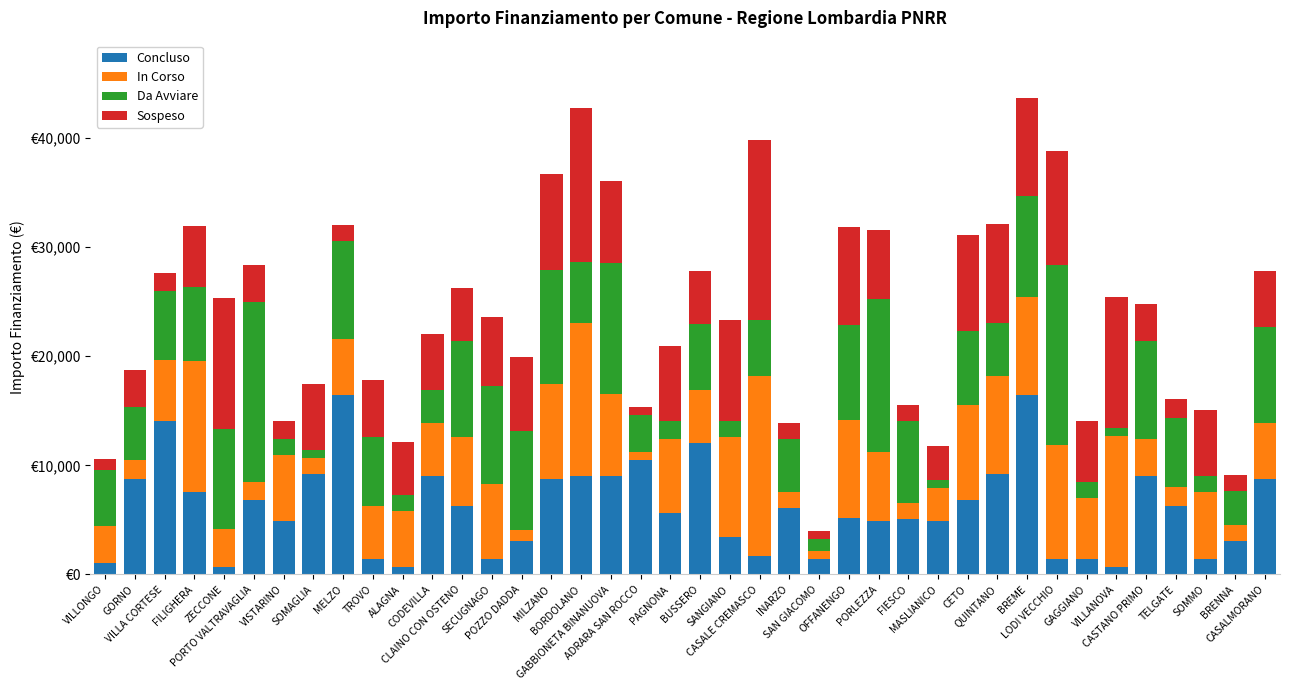

What is the sum of the Sospeso values at VILLA CORTESE and CASALE CREMASCO?

18165